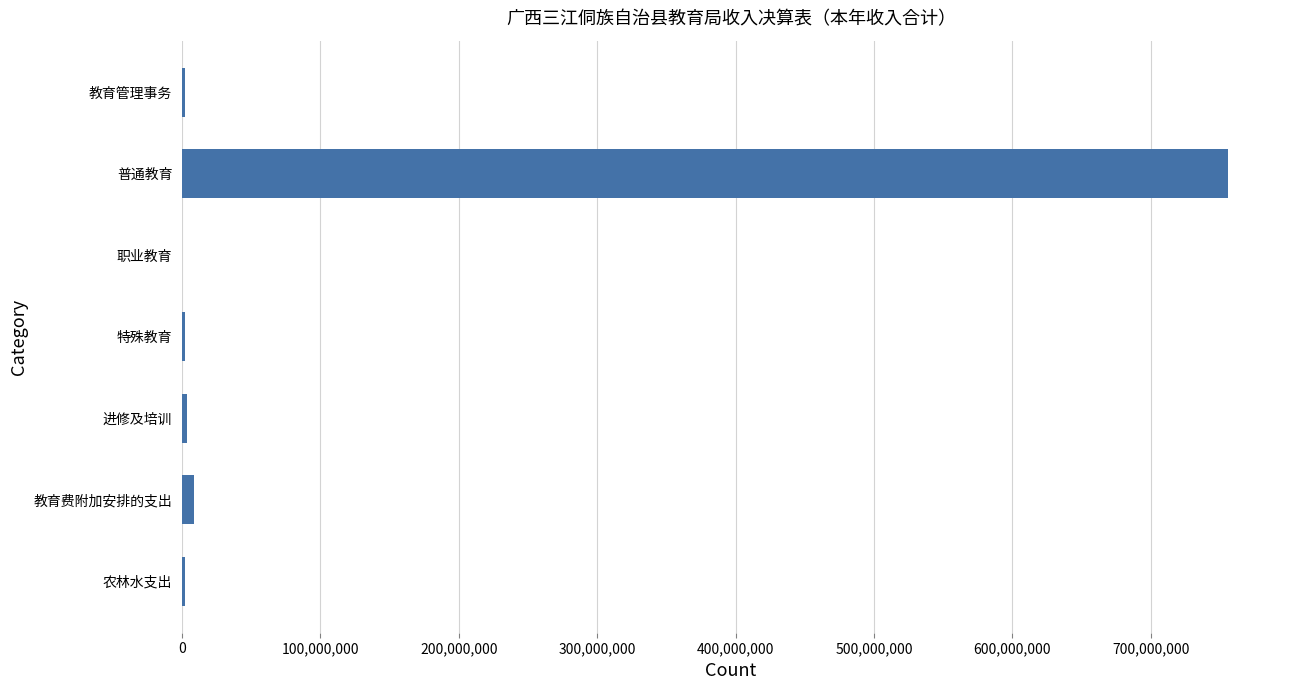

Does the chart contain stacked bars?

No